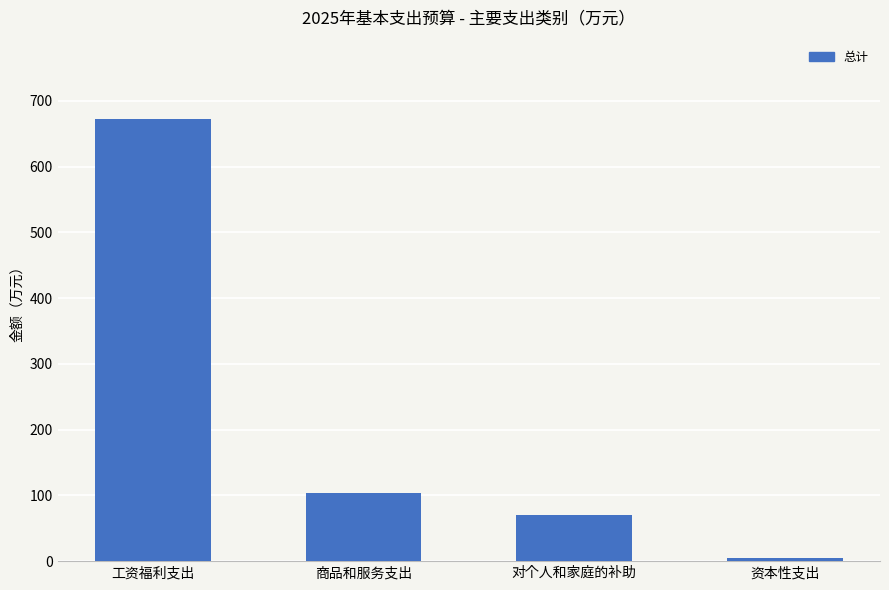

How many data points are less than 103?

2